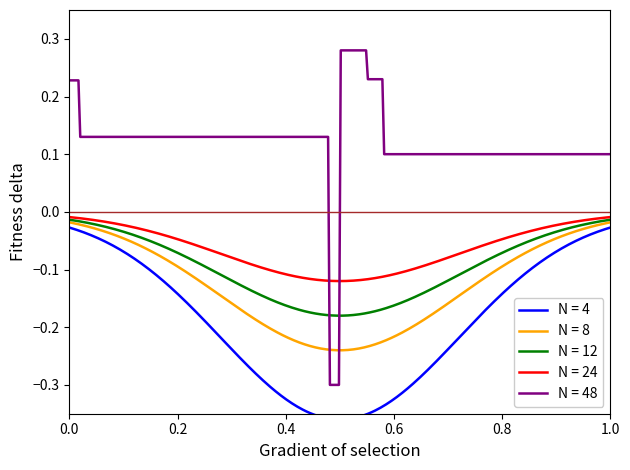

Where is the first local maximum for N = 24?

1